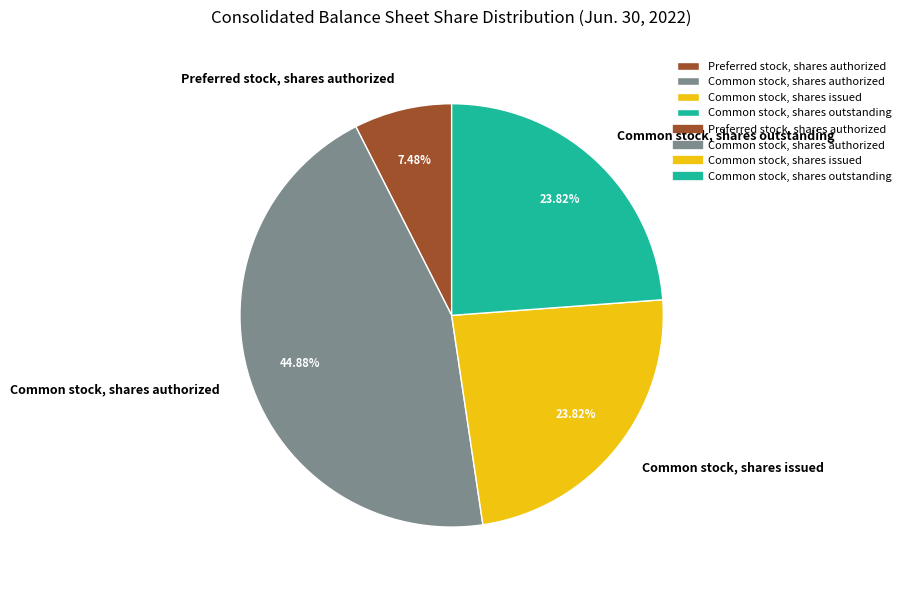

Does Common stock, shares authorized represent more than half of the total?

No